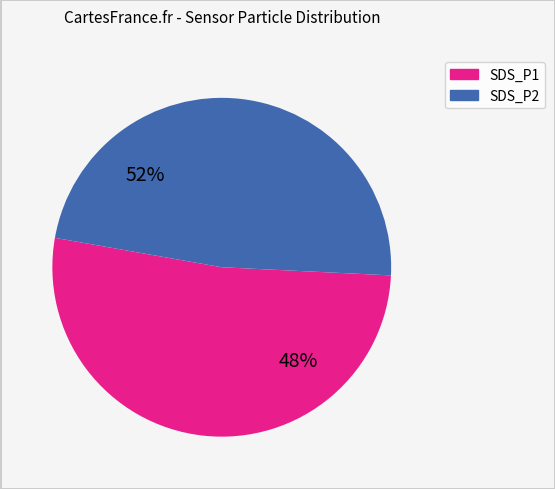

Is the sum of SDS_P2 and SDS_P1 greater than half?

Yes